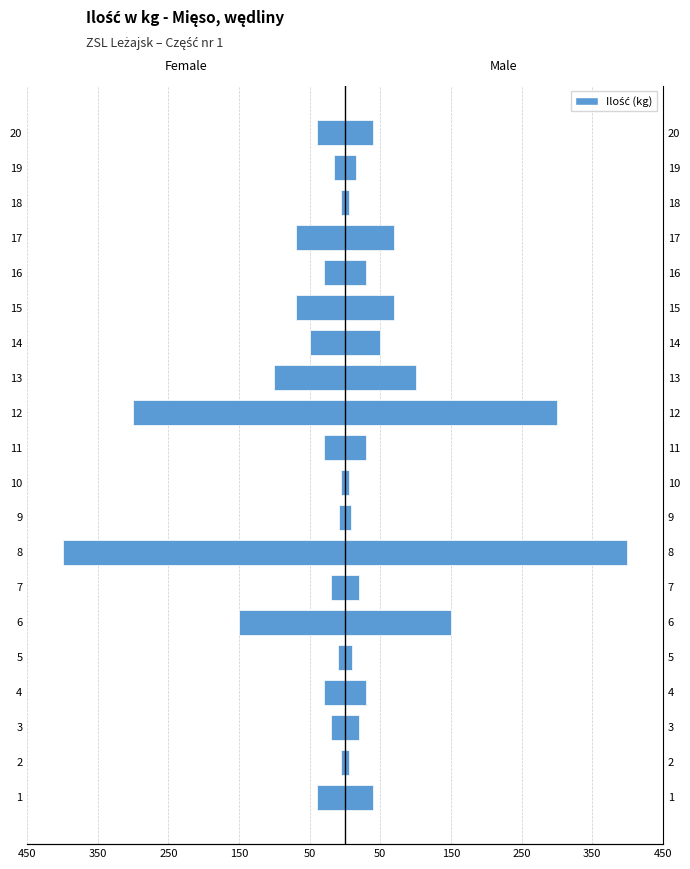

The Male series shows 98 at 17. True or false?

False